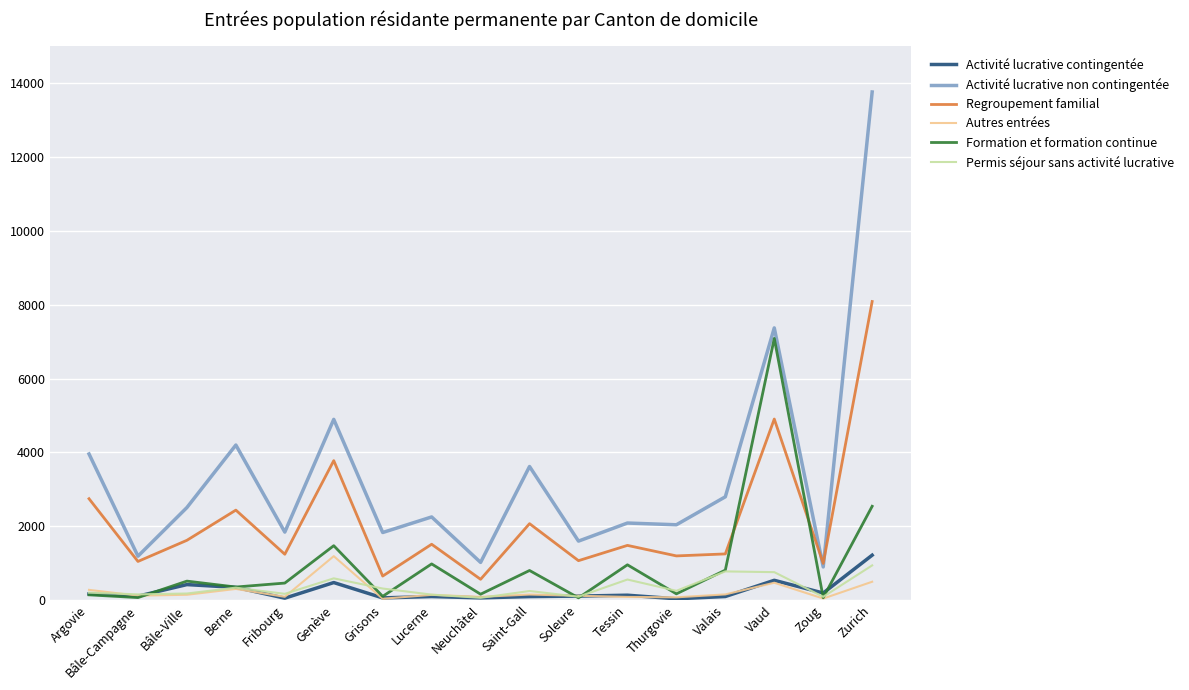

What is the approximate value of Formation et formation continue at Bâle-Ville?

512